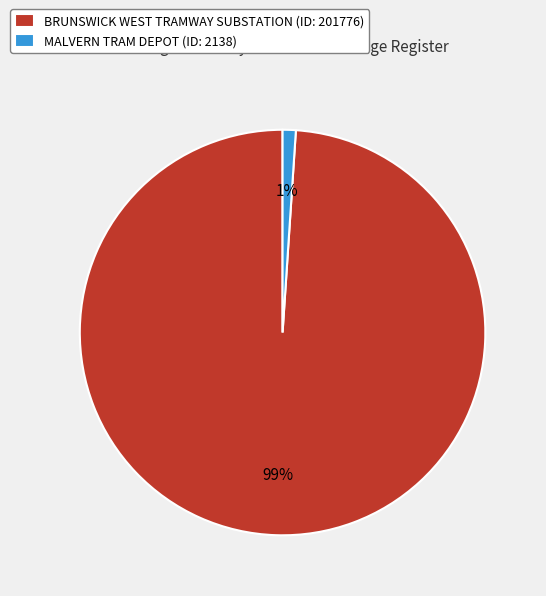

To the nearest percent, what is the combined percentage of BRUNSWICK WEST TRAMWAY SUBSTATION and MALVERN TRAM DEPOT?

100%